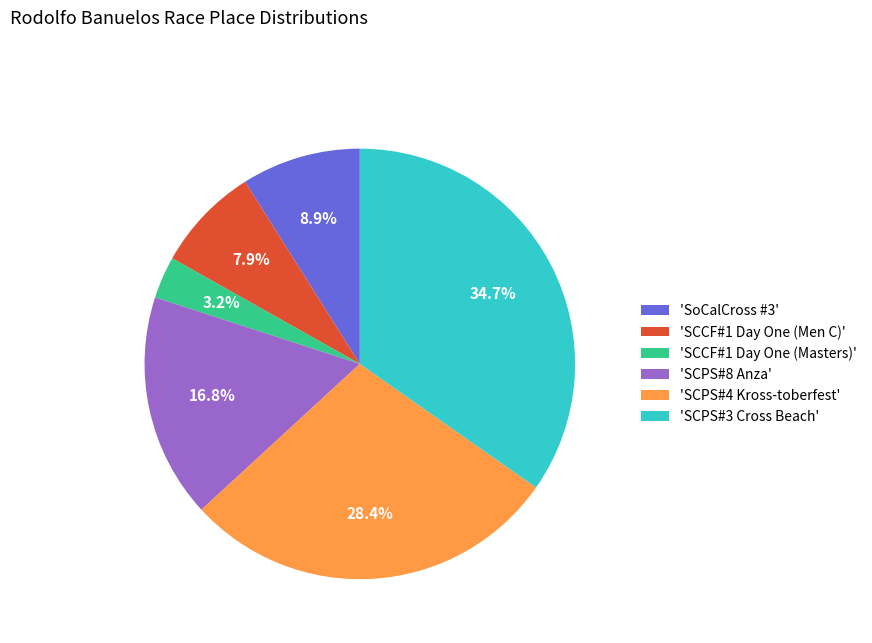

Count the number of slices in the pie.

6